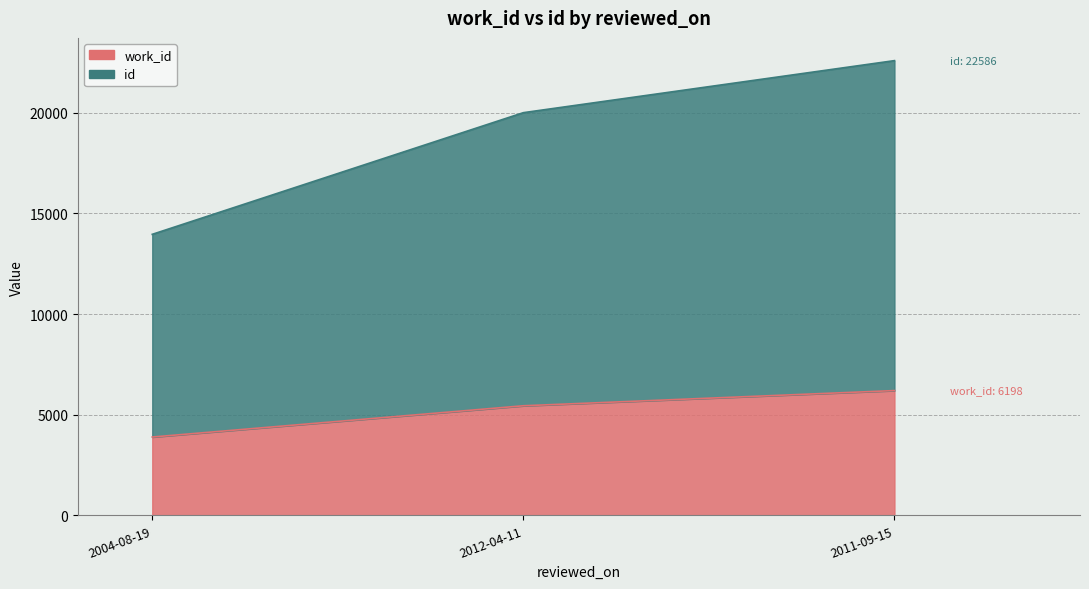

Reading left to right, list all the values displayed in this chart.

work_id: 2004-08-19=3891	2012-04-11=5443	2011-09-15=6198
id: 2004-08-19=13958	2012-04-11=20001	2011-09-15=22586